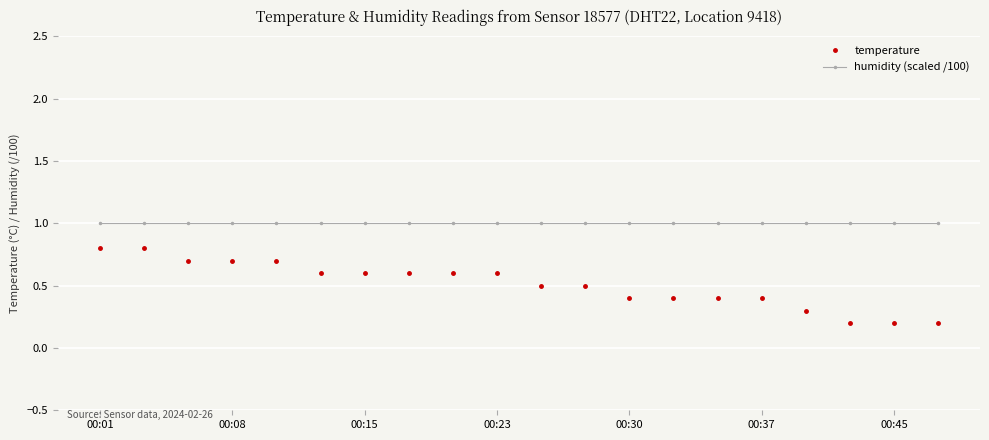

Count the temperature values in the range 0 to 1.

20